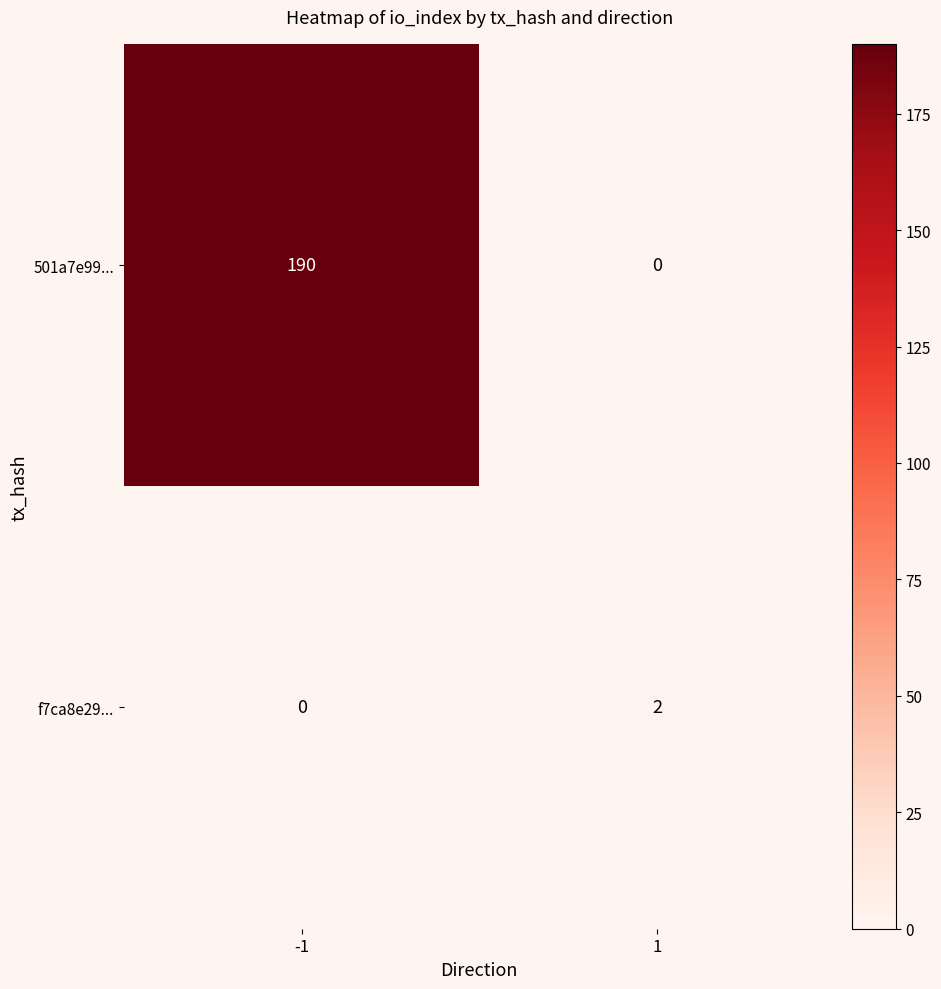

The value of f7ca8e29... at -1 is 0. True or false?

True